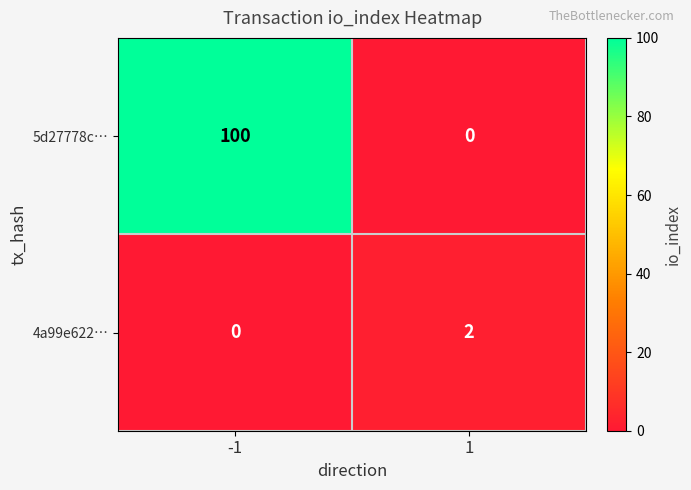

At which category does the chart reach its peak across all series?

-1